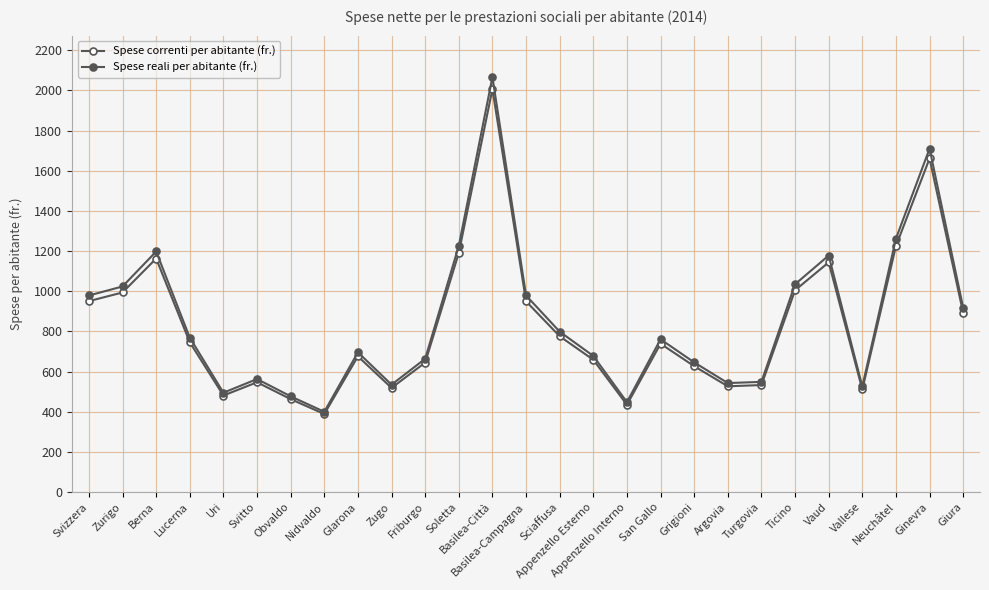

The Spese correnti per abitante (fr.) series shows 1570 at Giura. True or false?

False